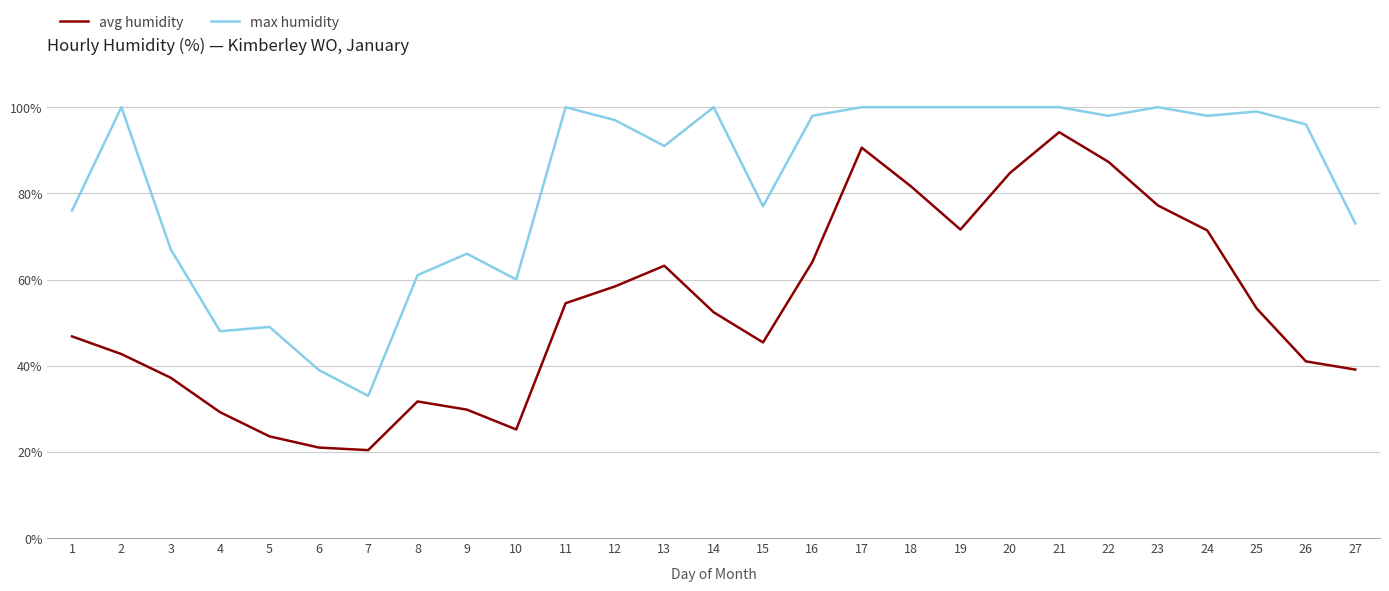

What is the smallest value displayed?

20.4